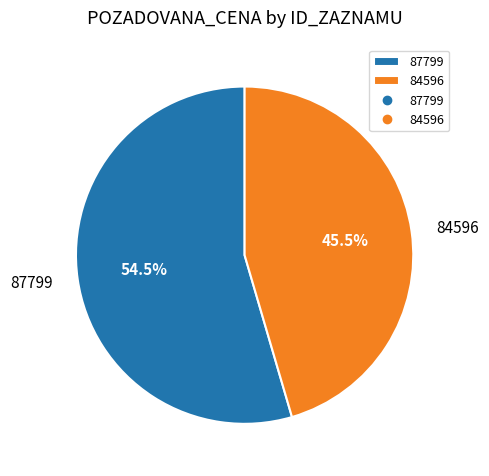

Count the number of slices in the pie.

2